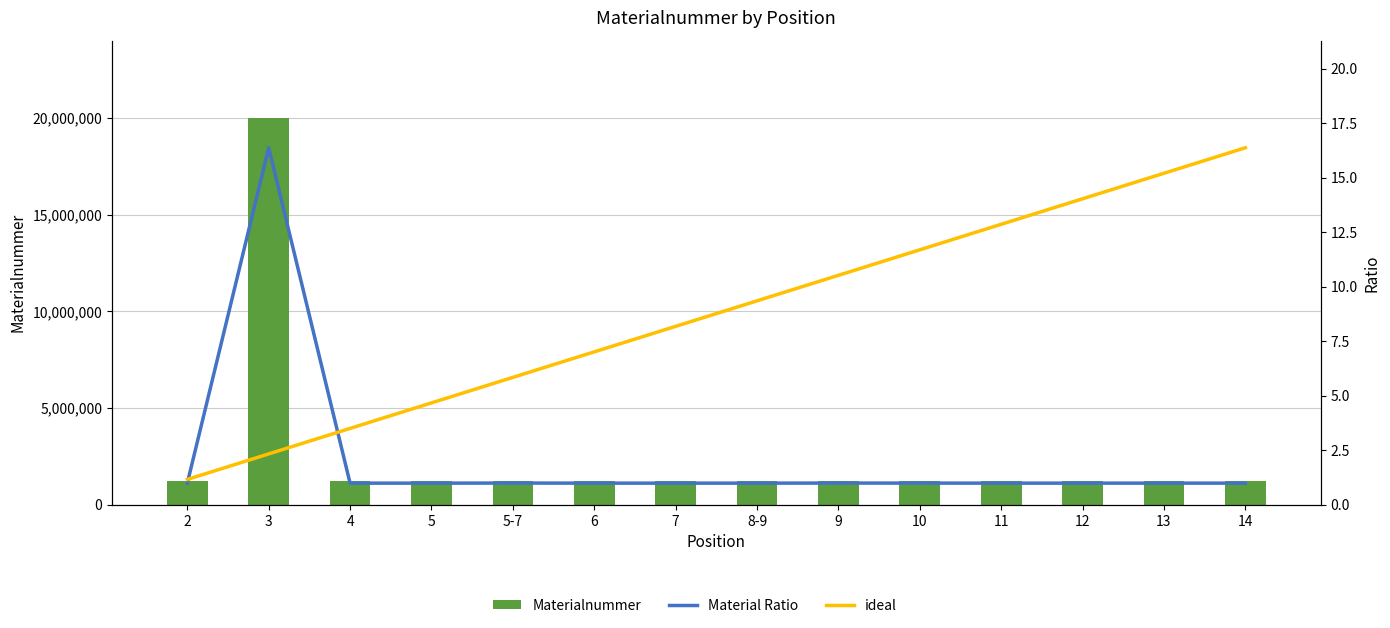

What is the label of the 1st bar from the left?

2